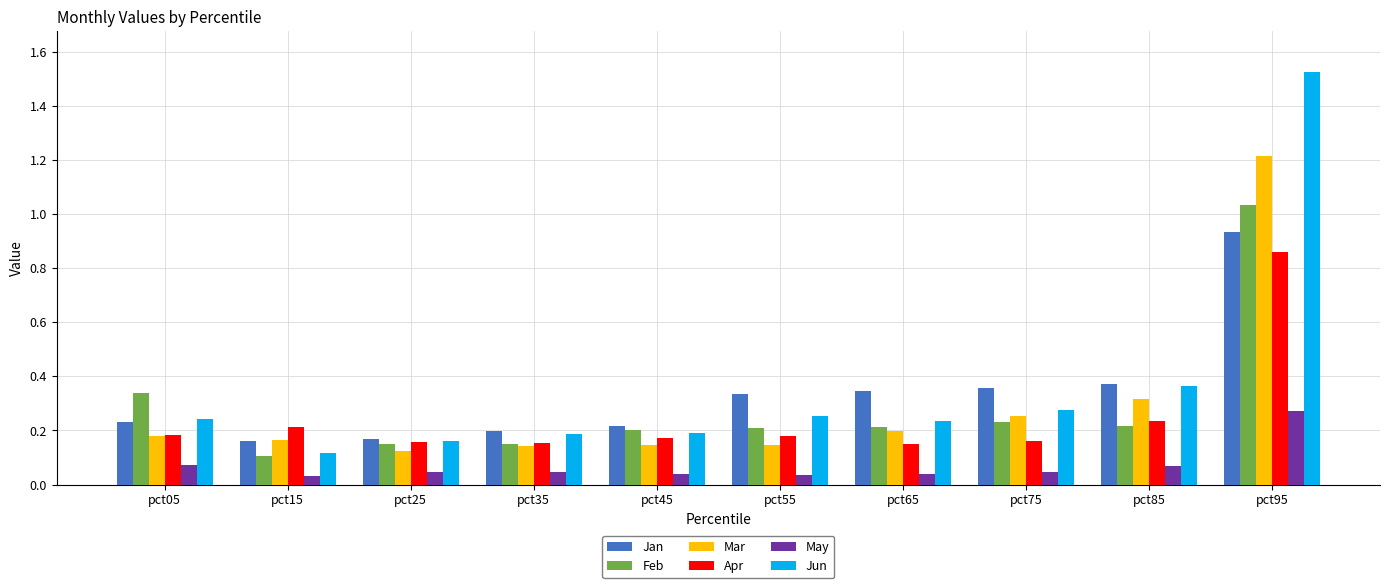

True or false: Jan has a value of 0.2 at pct35.

True